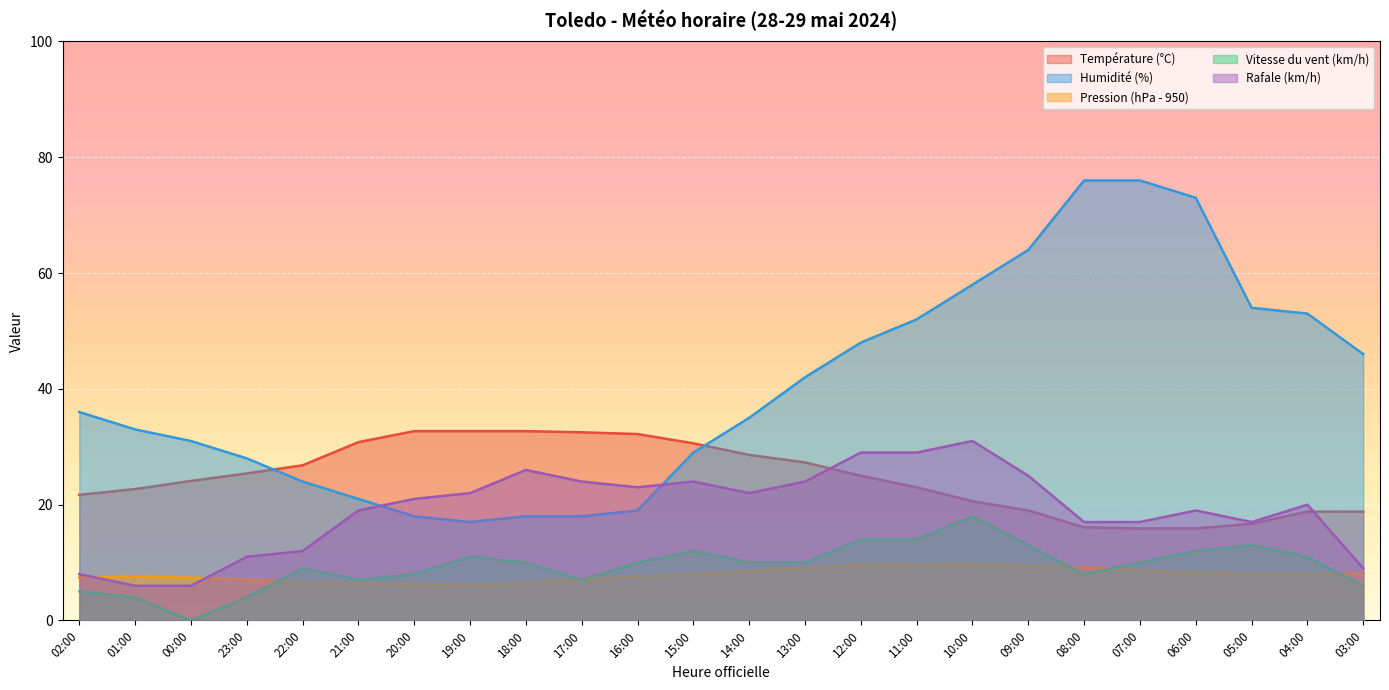

What is the maximum value shown in the chart?

76.0